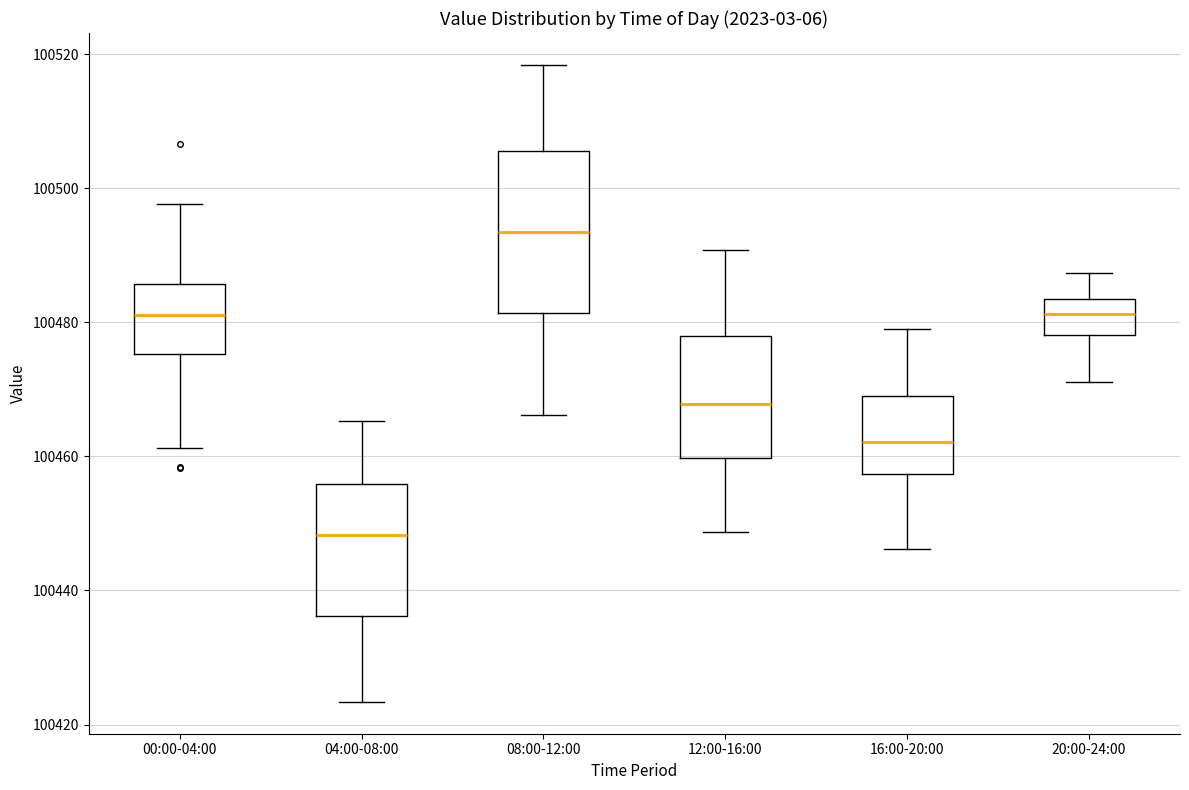

Reading left to right, read every box against the y-axis: the position of its median line, the range the box covers, and the ends of its whiskers. The values are not printed on the chart, so give them approximately, as read against the axis.

00:00-04:00: median 100482, box 100476 to 100486, whiskers 100462 to 100498
04:00-08:00: median 100448, box 100436 to 100456, whiskers 100424 to 100466
08:00-12:00: median 100494, box 100482 to 100506, whiskers 100466 to 100518
12:00-16:00: median 100468, box 100460 to 100478, whiskers 100448 to 100490
16:00-20:00: median 100462, box 100458 to 100470, whiskers 100446 to 100480
20:00-24:00: median 100482, box 100478 to 100484, whiskers 100472 to 100488